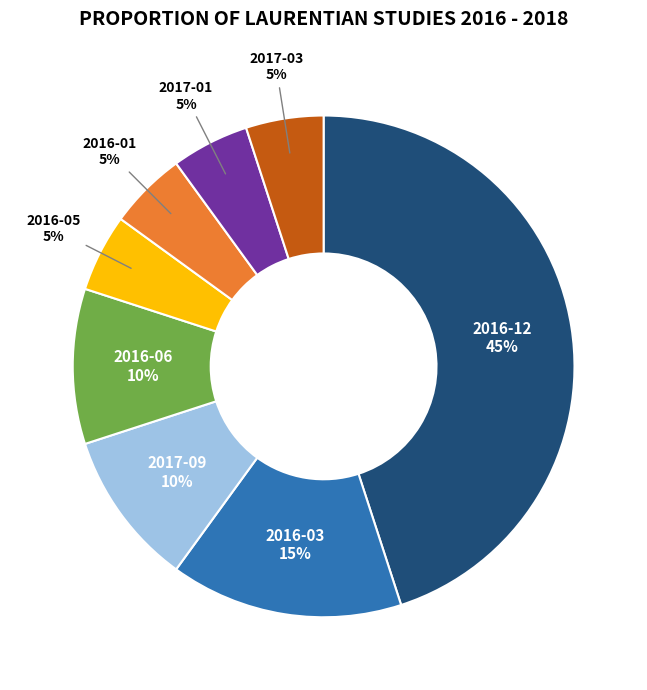

Is the sum of 2016-05 and 2017-09 greater than half?

No